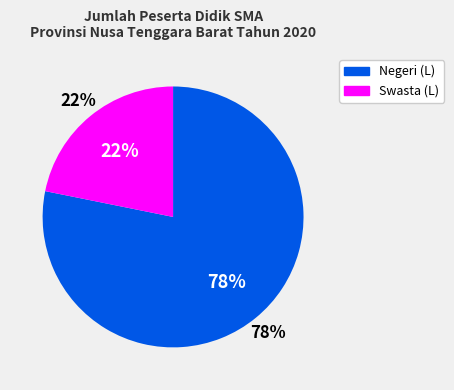

Rank the categories by value from lowest to highest.

Swasta (L), Negeri (L)